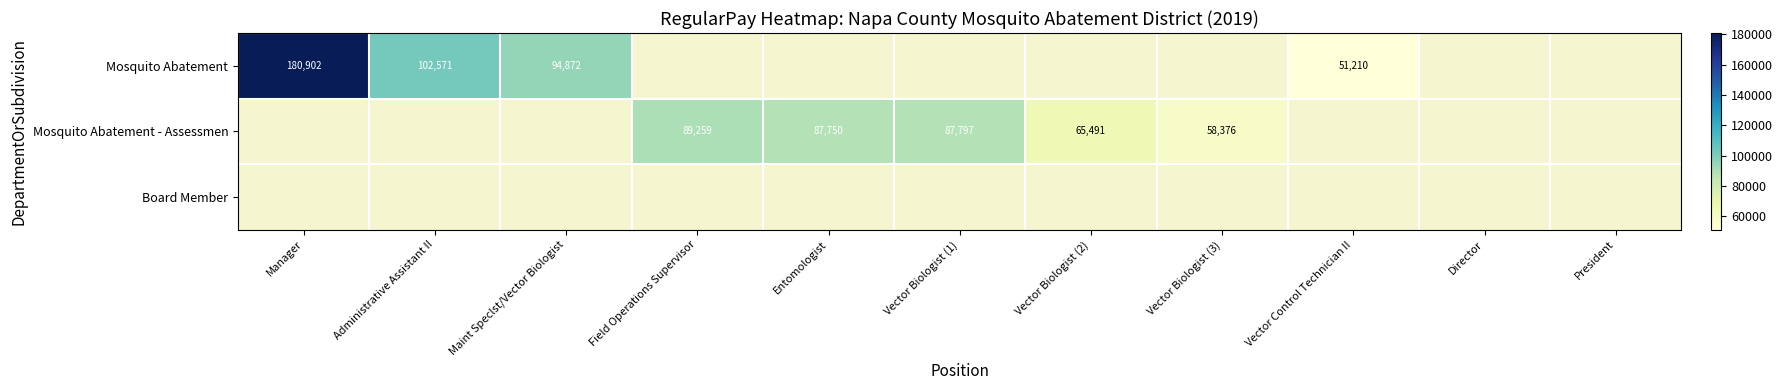

What is the difference between the Mosquito Abatement values at Maint Speclst/Vector Biologist and Manager?

86030